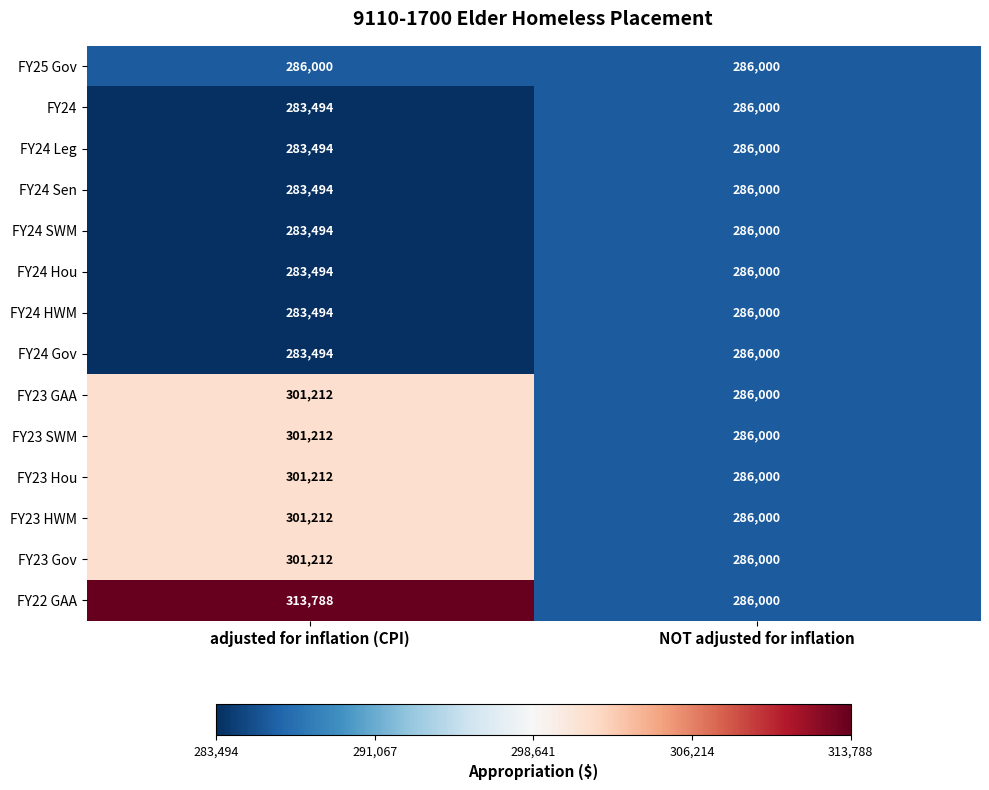

What is the average value of the FY24 SWM series?

284747